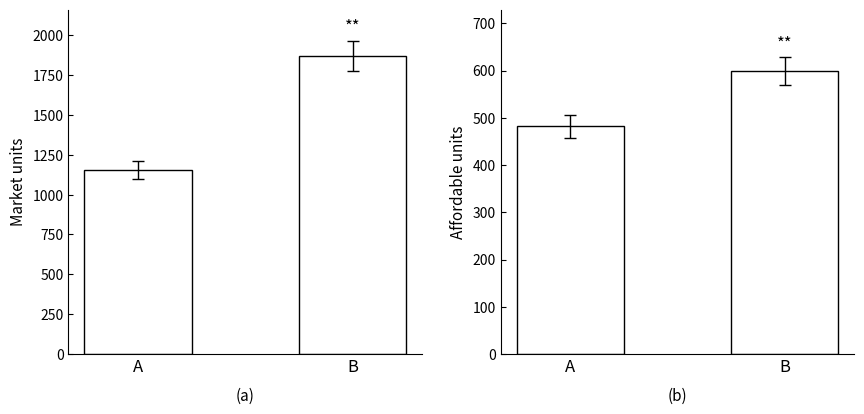

How many distinct data groups are displayed?

2